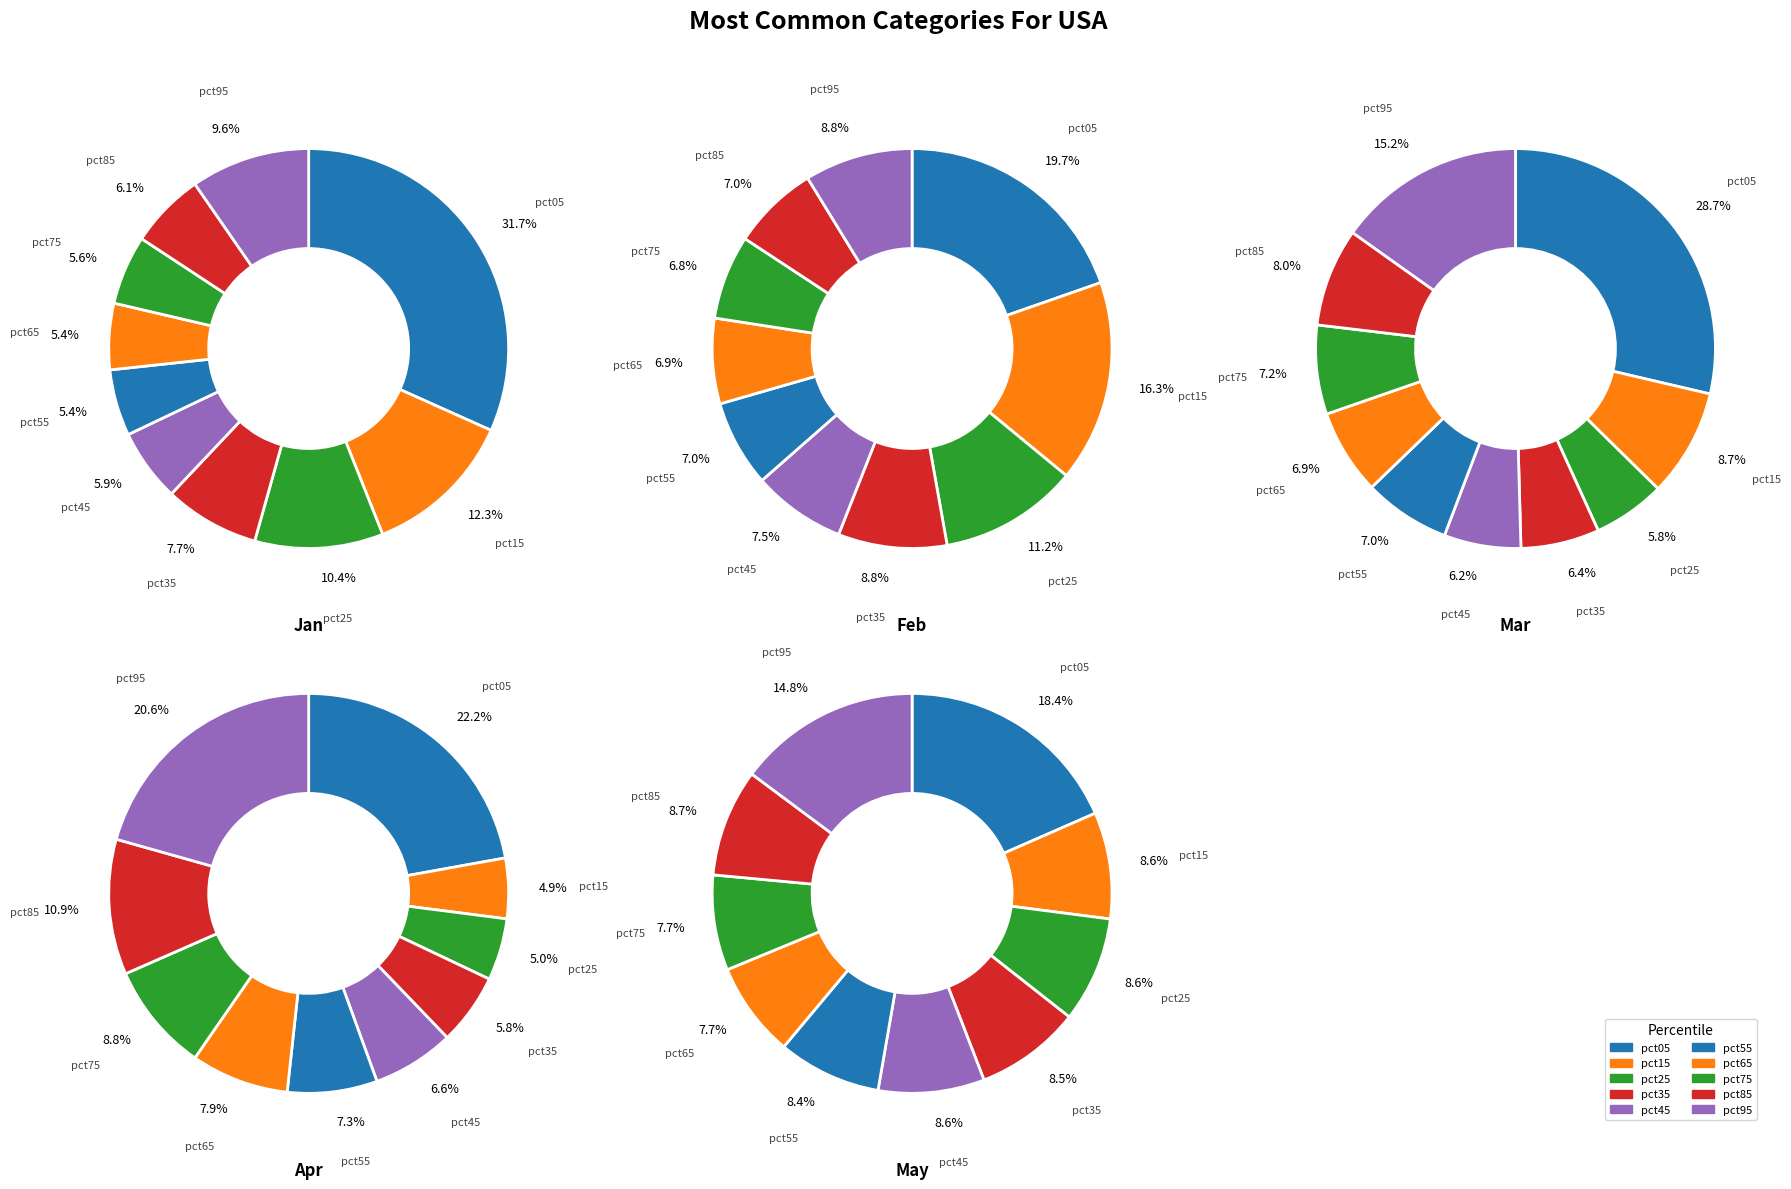

Which has a higher value, pct05 or pct15?

pct05